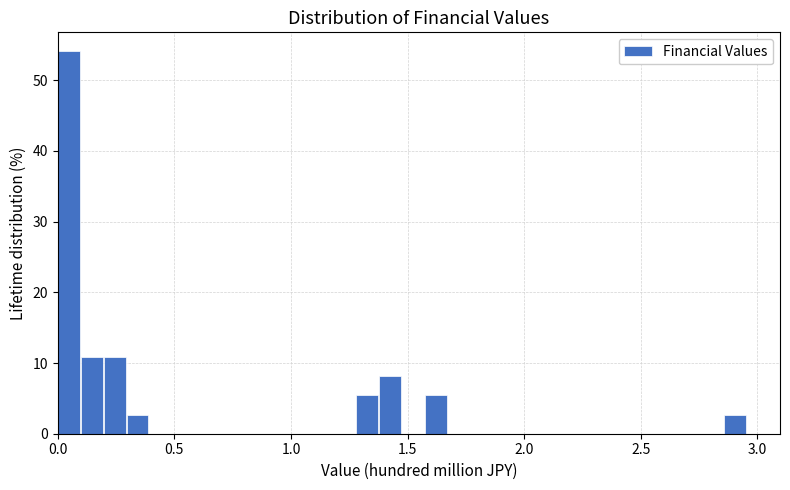

Around what value on the x-axis is the tallest bar? Give the approximate position of its centre, as read against the axis.

0.05